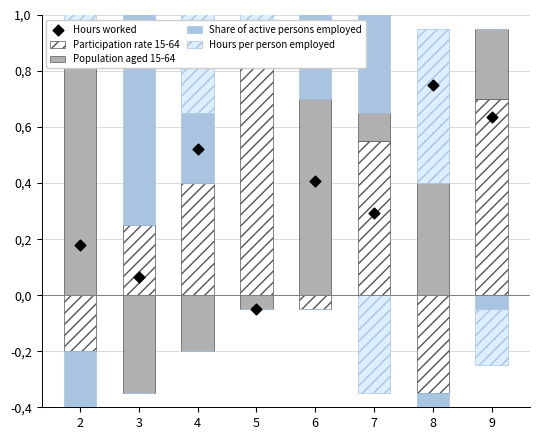

Which series has the largest total across all categories?

Hours per person employed